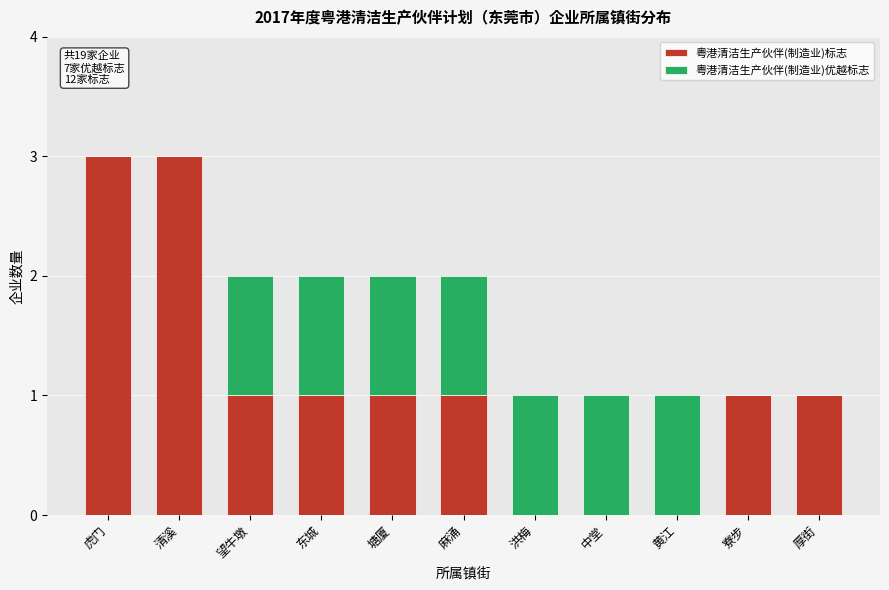

Reading right to left, what are the values for 粤港清洁生产伙伴(制造业)标志?

厚街=1	寮步=1	黄江=0	中堂=0	洪梅=0	麻涌=1	塘厦=1	东城=1	望牛墩=1	清溪=3	虎门=3